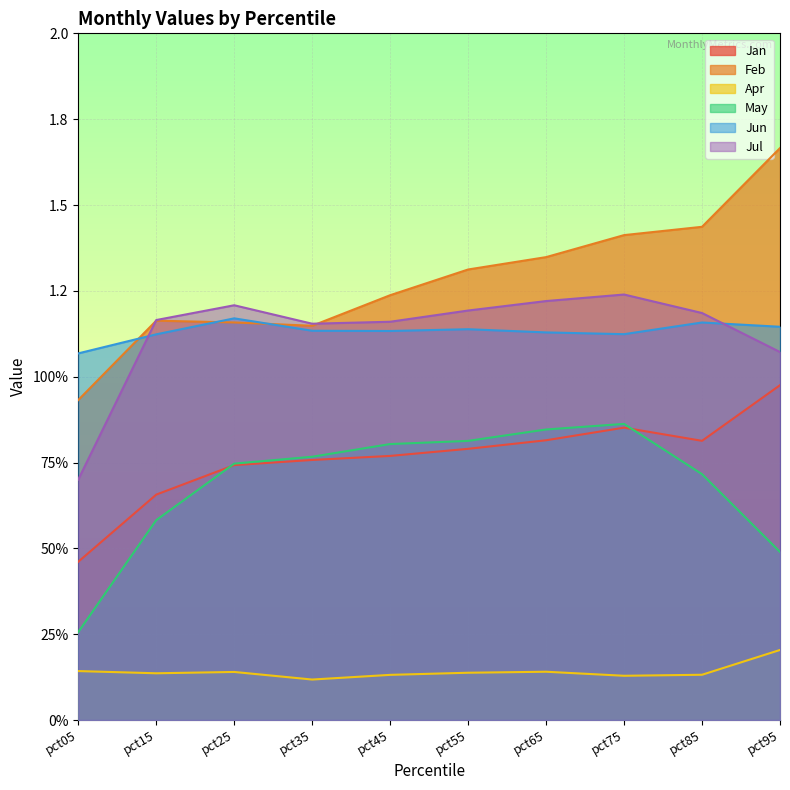

List the labels in order of May value, smallest first.

pct05, pct95, pct15, pct85, pct25, pct35, pct45, pct55, pct65, pct75